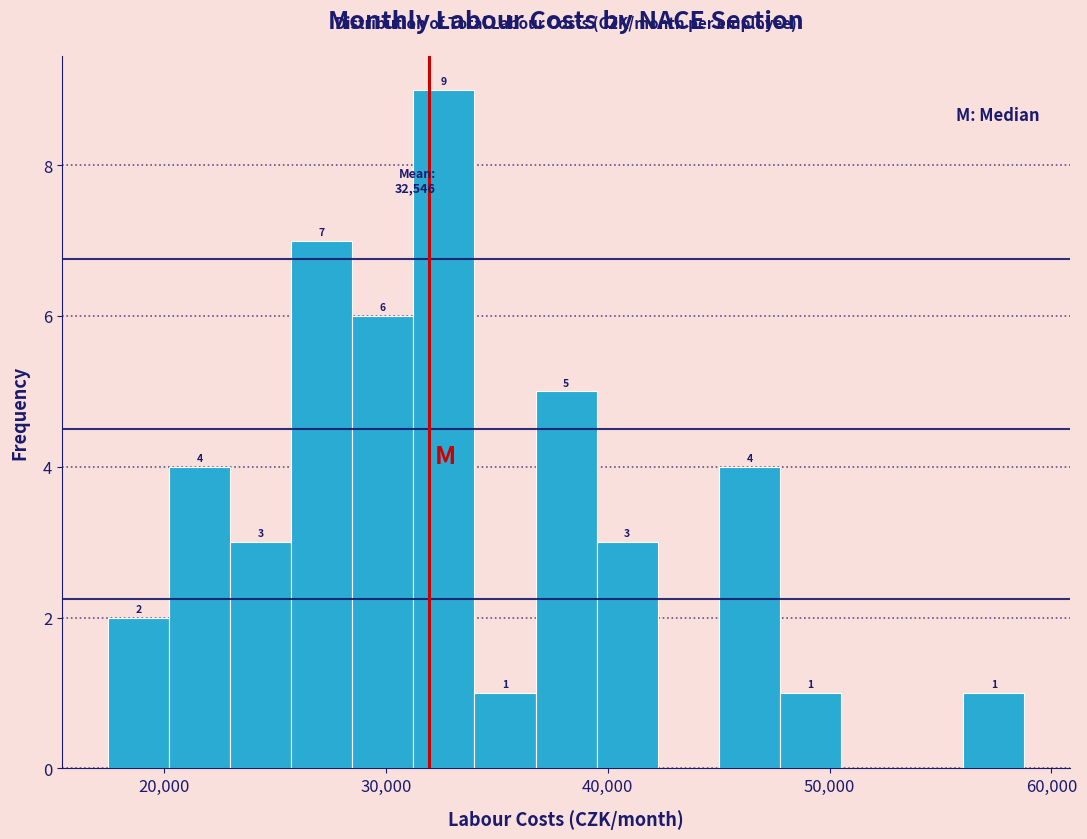

Read against the x-axis, roughly where is the centre of the tallest bar?

33000